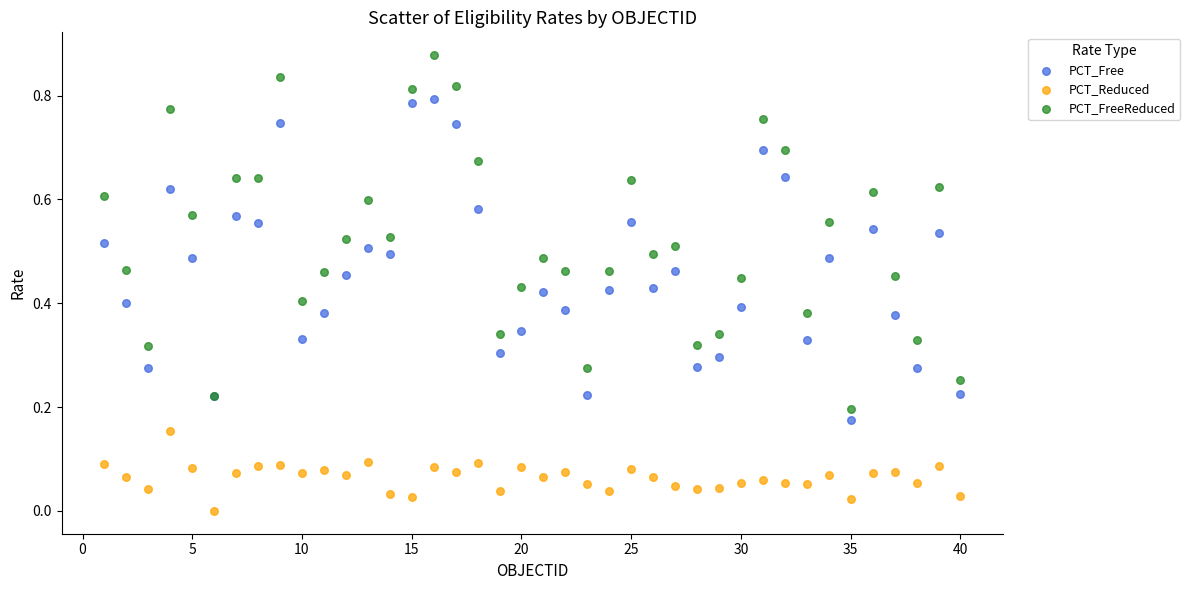

What is the X range (max minus min) for the scatter plot?

39.0